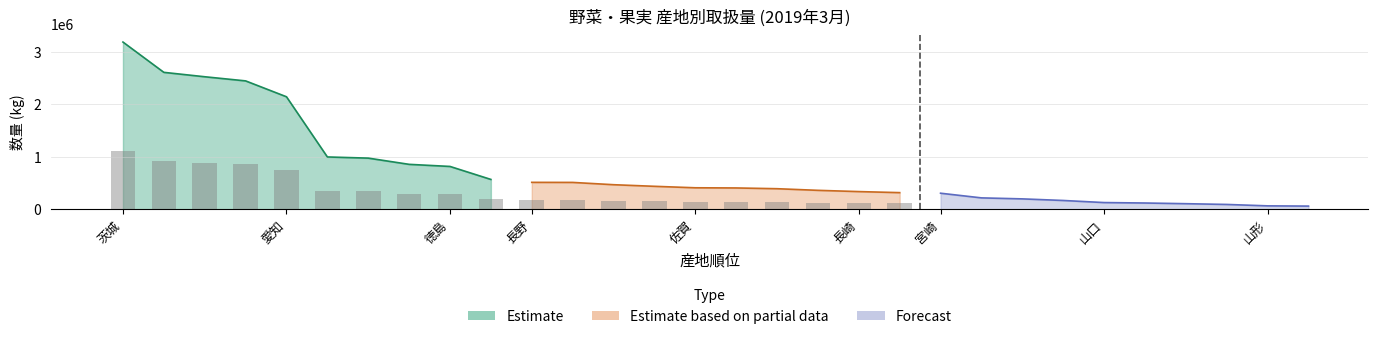

What is the approximate value of Estimate based on partial data at 佐賀?

409014